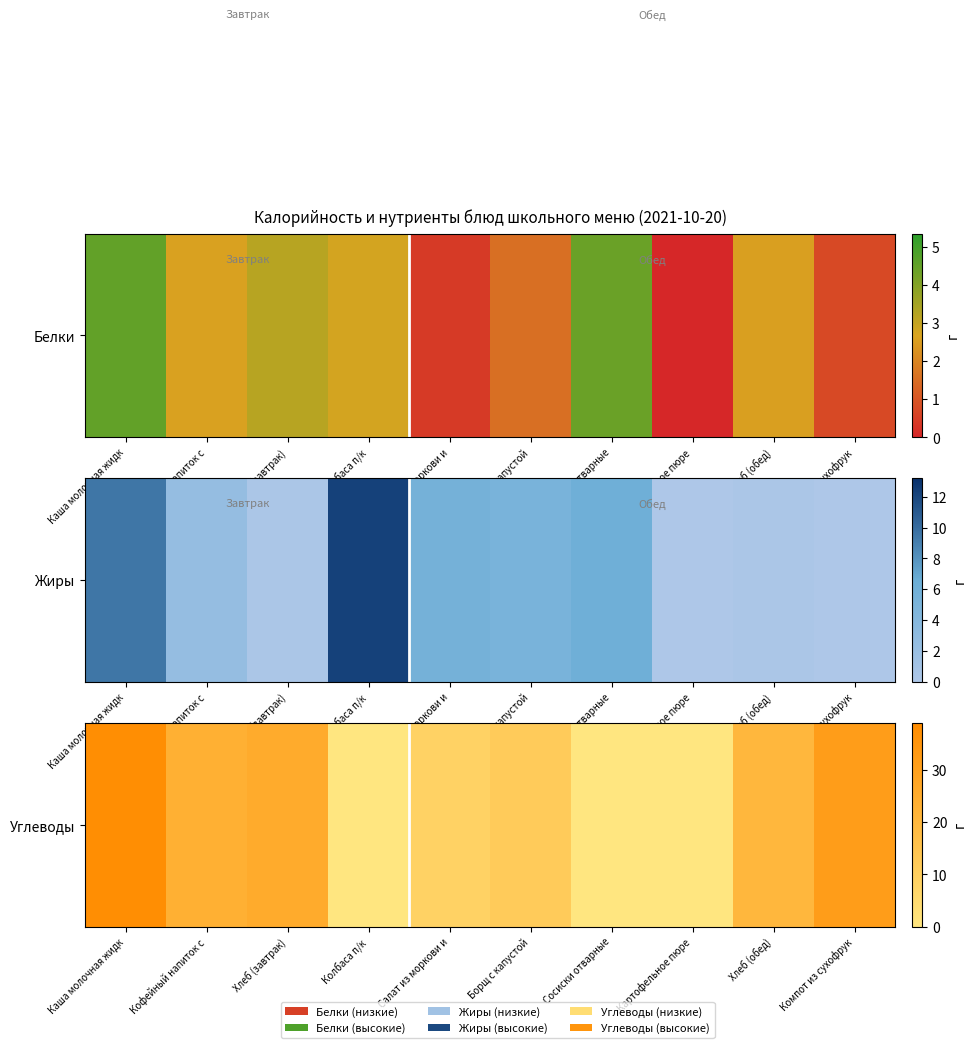

Which has a higher value, Каша молочная жидк or Борщ с капустой?

Каша молочная жидк